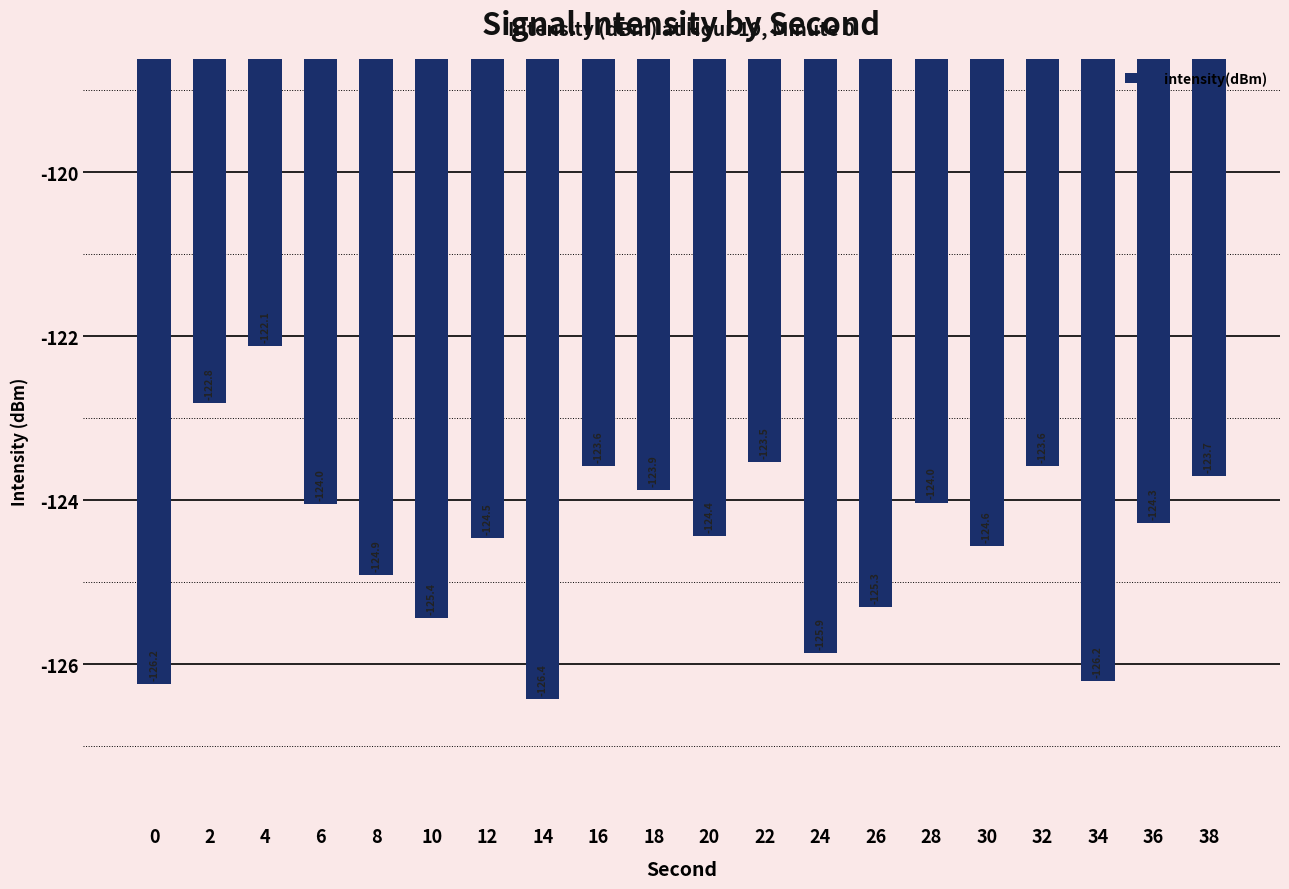

What is the value of the 15th bar from the left?

-124.0